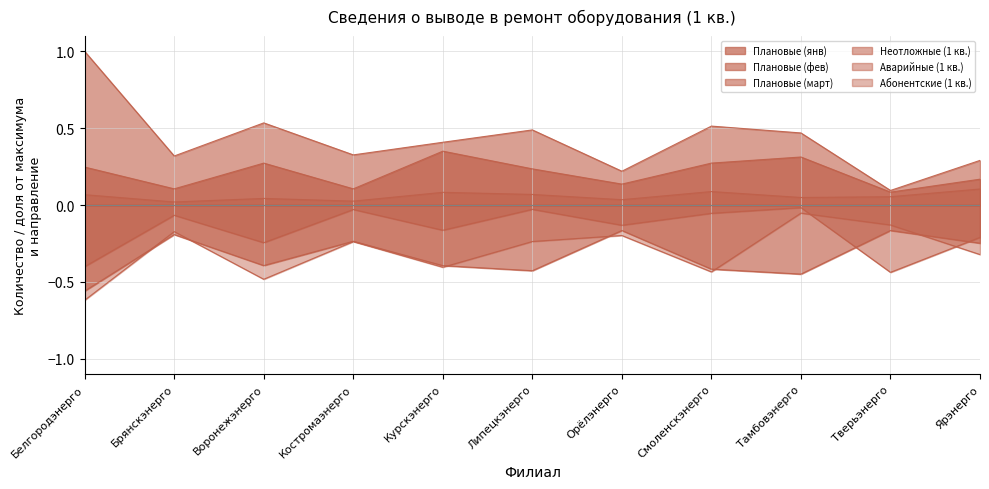

What is the difference between the second highest and minimum values in the Плановые (янв) series?

0.2